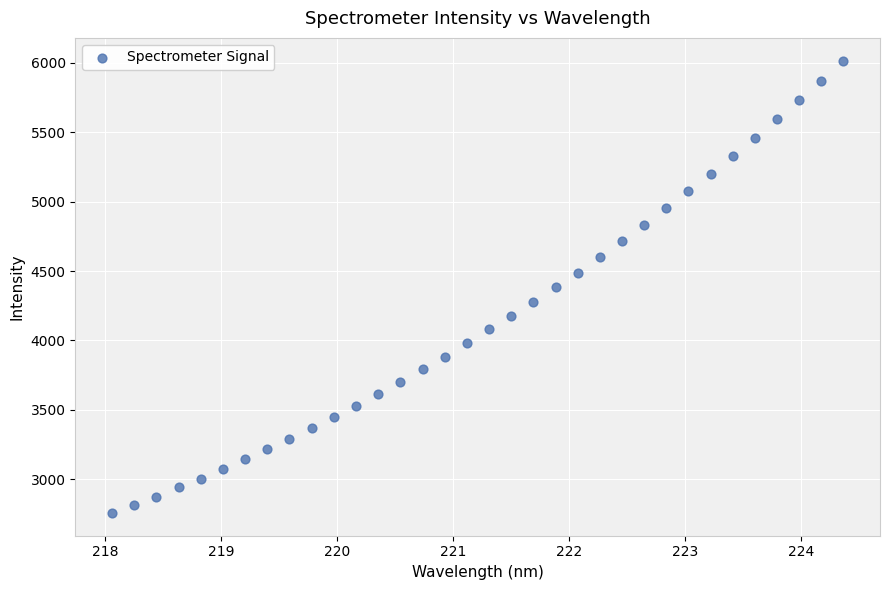

What is the range of X values (max minus min)?

6.3